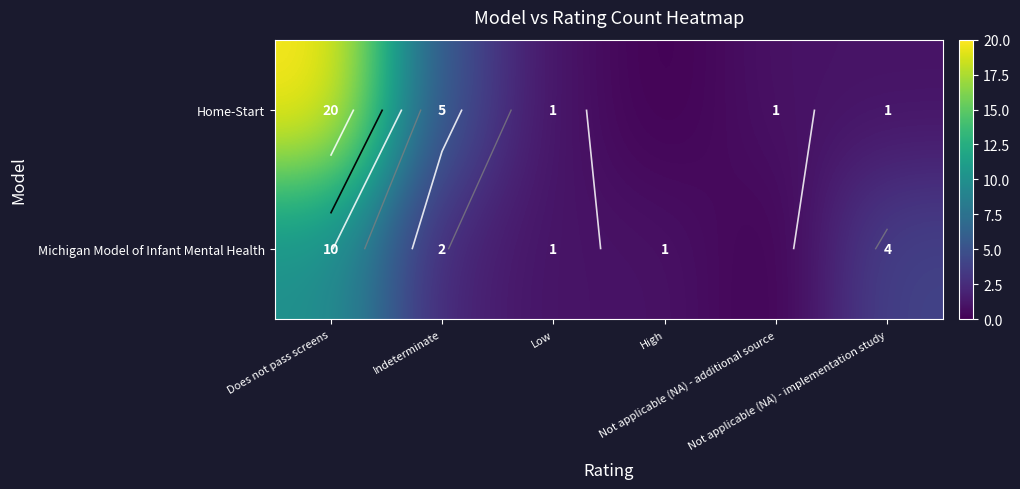

What is the sum of all Home-Start values?

28